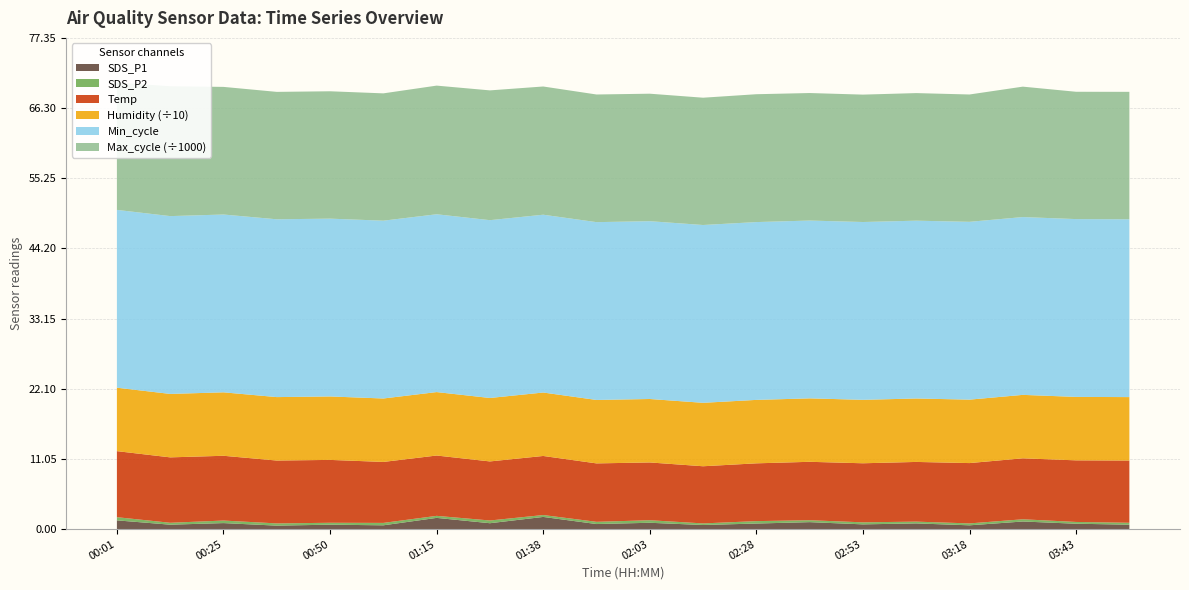

Reading left to right, list all the values displayed in this chart.

SDS_P1: 00:01=1.4	00:13=0.7	00:25=0.9	00:38=0.6	00:50=0.7	01:02=0.6	01:15=1.8	01:28=0.9	01:38=1.9	01:50=0.8	02:03=1.0	02:15=0.7	02:28=0.9	02:40=1.1	02:53=0.8	03:05=0.9	03:18=0.6	03:30=1.2	03:43=0.8	03:55=0.7
SDS_P2: 00:01=0.5	00:13=0.3	00:25=0.4	00:38=0.3	00:50=0.3	01:02=0.4	01:15=0.3	01:28=0.4	01:38=0.3	01:50=0.3	02:03=0.4	02:15=0.2	02:28=0.4	02:40=0.3	02:53=0.3	03:05=0.3	03:18=0.3	03:30=0.3	03:43=0.3	03:55=0.3
Temp: 00:01=10.4	00:13=10.3	00:25=10.2	00:38=9.9	00:50=9.9	01:02=9.6	01:15=9.5	01:28=9.3	01:38=9.3	01:50=9.2	02:03=9.1	02:15=9.0	02:28=9.1	02:40=9.2	02:53=9.3	03:05=9.4	03:18=9.5	03:30=9.6	03:43=9.7	03:55=9.8
Humidity: 00:01=99.9	00:13=99.9	00:25=99.9	00:38=99.9	00:50=99.9	01:02=99.9	01:15=99.9	01:28=99.9	01:38=99.9	01:50=99.9	02:03=99.9	02:15=99.9	02:28=99.9	02:40=99.9	02:53=99.9	03:05=99.9	03:18=99.9	03:30=99.9	03:43=99.9	03:55=99.9
Min_cycle: 00:01=28.0	00:13=28.0	00:25=28.0	00:38=28.0	00:50=28.0	01:02=28.0	01:15=28.0	01:28=28.0	01:38=28.0	01:50=28.0	02:03=28.0	02:15=28.0	02:28=28.0	02:40=28.0	02:53=28.0	03:05=28.0	03:18=28.0	03:30=28.0	03:43=28.0	03:55=28.0
Max_cycle: 00:01=20051.0	00:13=20447.0	00:25=20097.0	00:38=20062.0	00:50=20056.0	01:02=20048.0	01:15=20258.0	01:28=20437.0	01:38=20190.0	01:50=20100.0	02:03=20075.0	02:15=20044.0	02:28=20133.0	02:40=20080.0	02:53=20060.0	03:05=20090.0	03:18=20050.0	03:30=20536.0	03:43=20048.0	03:55=20068.0